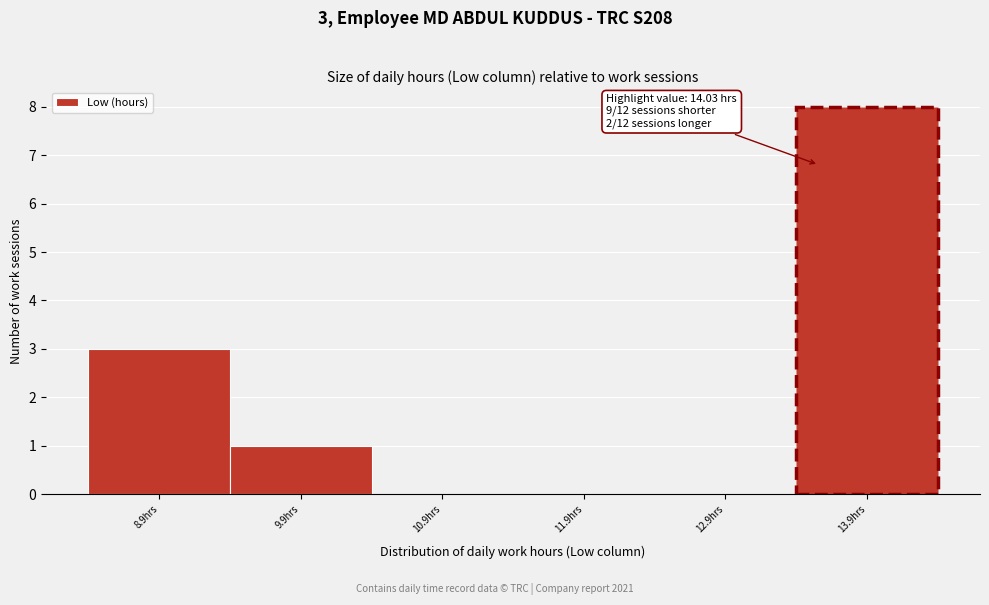

Reading left to right, extract all data points from this chart.

8.9hrs=3	9.9hrs=1	10.9hrs=0	11.9hrs=0	12.9hrs=0	13.9hrs=8